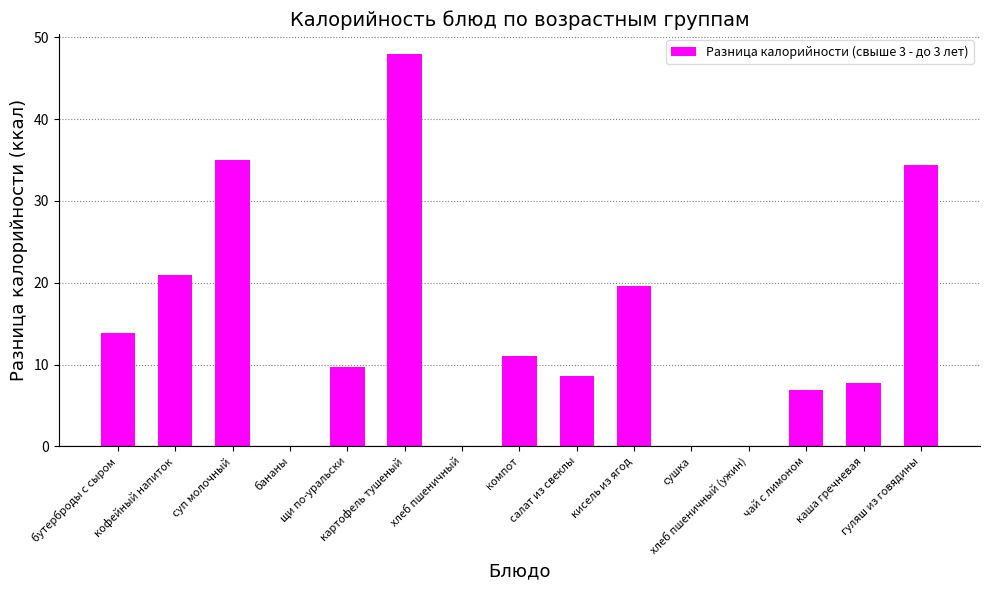

What is the maximum value shown in the chart?

48.0